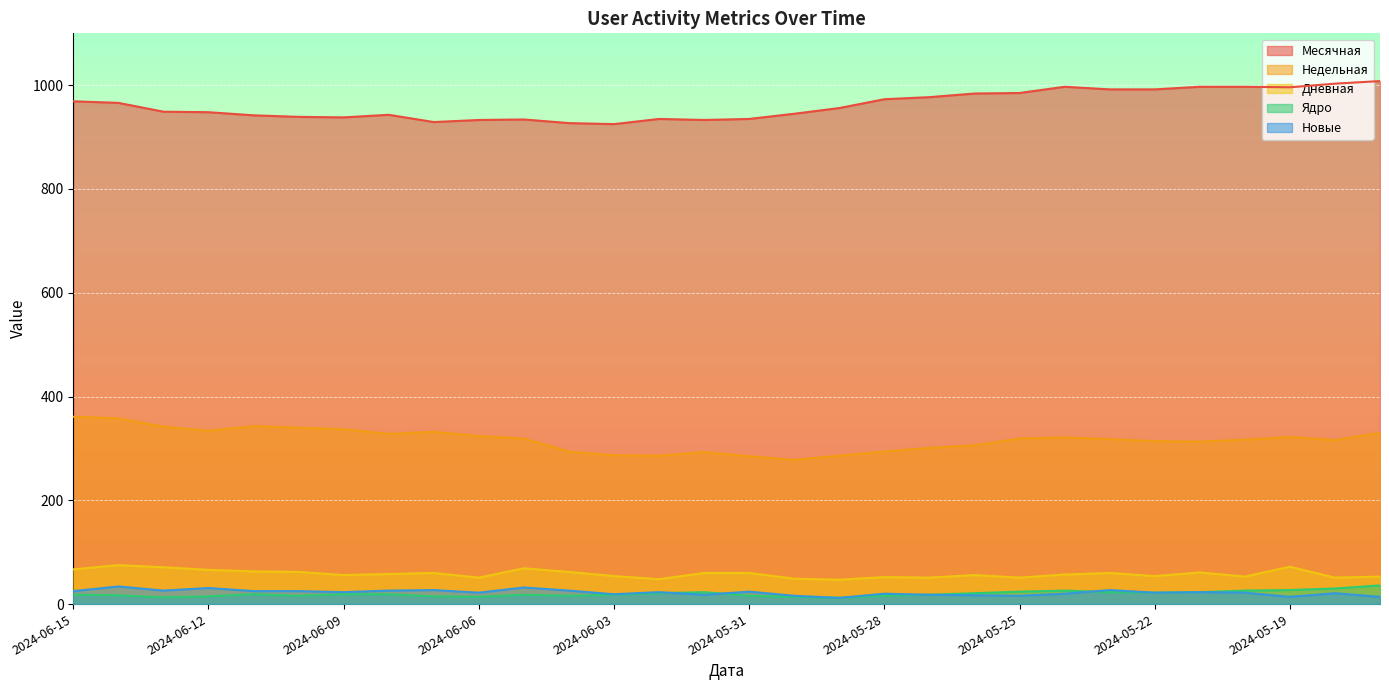

Between 2024-06-01 and 2024-05-21, which is larger?

2024-05-21